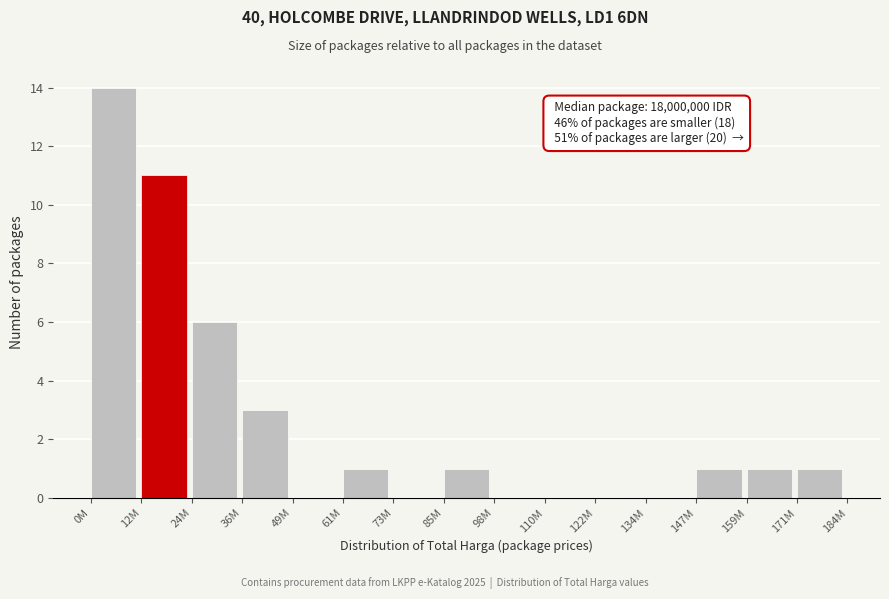

Reading left to right, transcribe all the data shown in this chart.

0M=14	12M=11	24M=6	36M=3	49M=0	61M=1	73M=0	85M=1	98M=0	110M=0	122M=0	134M=0	147M=1	159M=1	171M=1